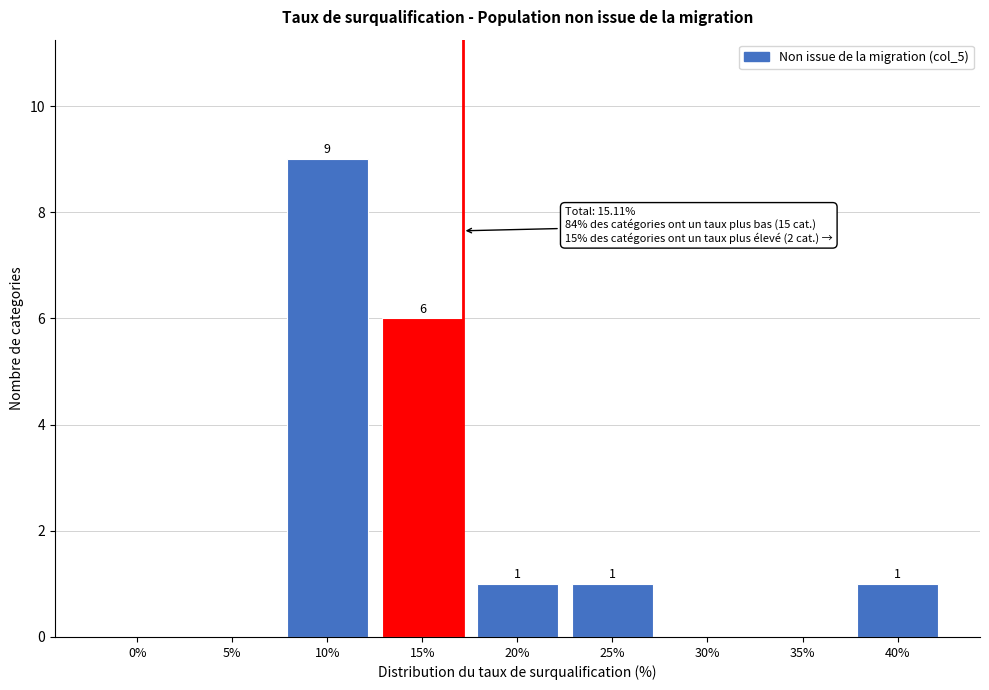

Reading right to left, list all the values displayed in this chart.

40%=1	35%=0	30%=0	25%=1	20%=1	15%=6	10%=9	5%=0	0%=0